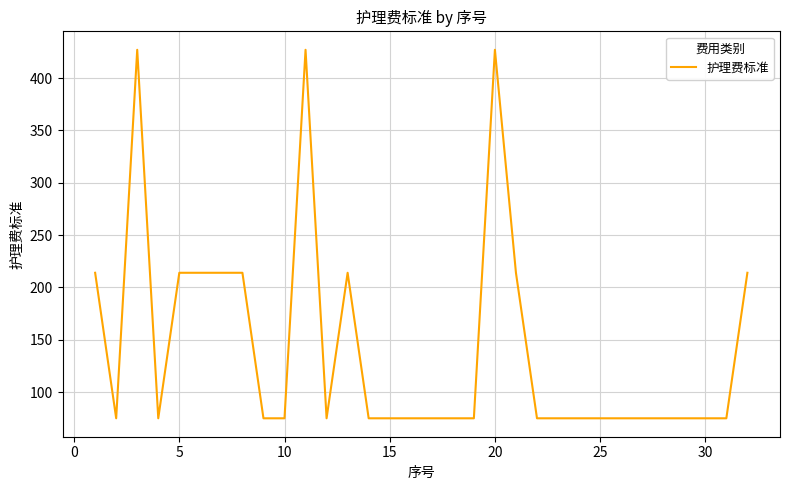

What is the minimum value shown in the chart?

75